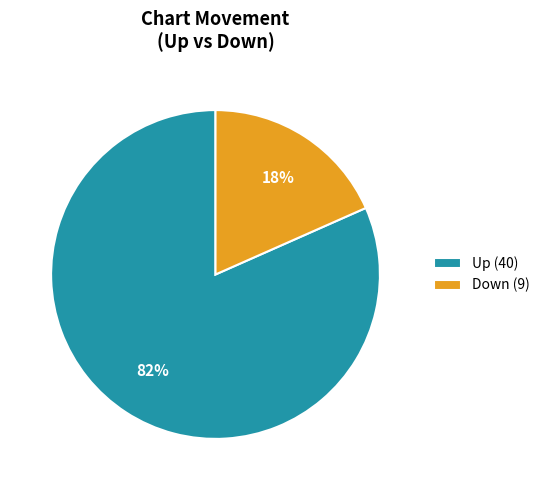

Which category accounts for the majority?

Up (40)